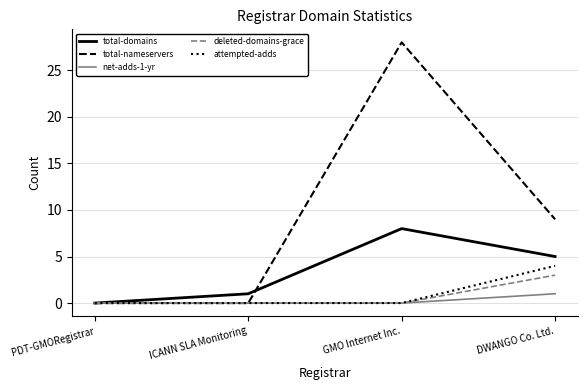

List the labels in order of total-domains value, largest first.

GMO Internet Inc., DWANGO Co. Ltd., ICANN SLA Monitoring, PDT-GMORegistrar